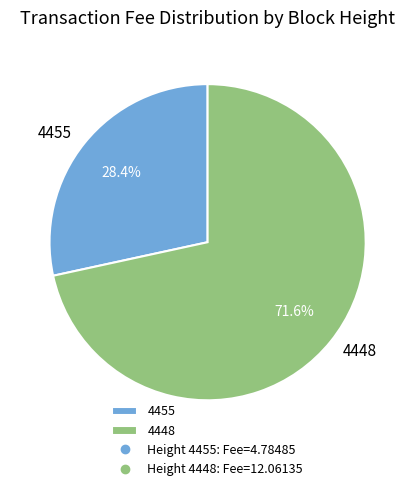

To the nearest percent, what percentage of the pie is 4455?

28%